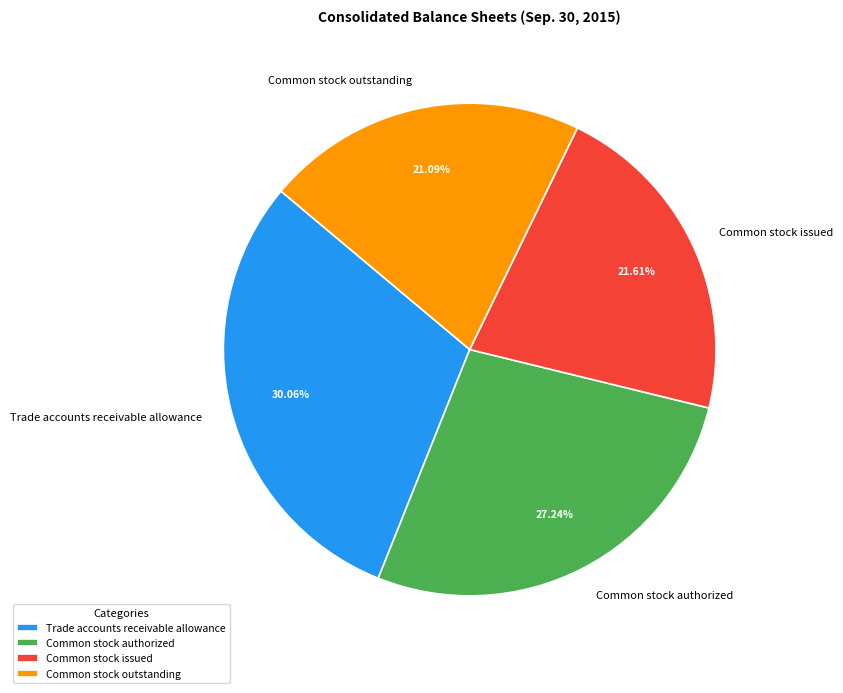

The Common stock outstanding slice represents 21% of the pie. True or false?

True